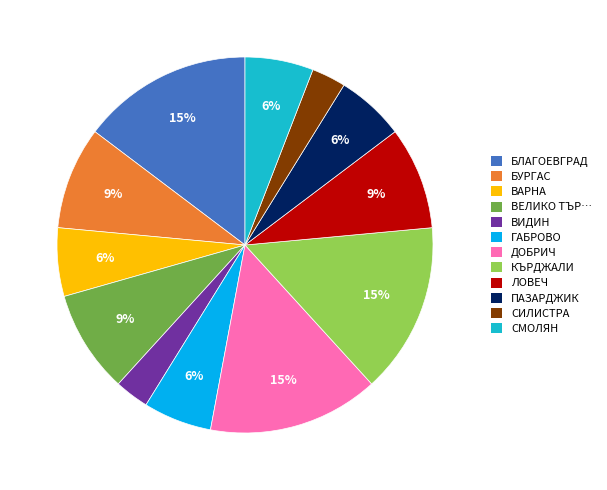

To the nearest percent, what portion does ДОБРИЧ represent?

15%